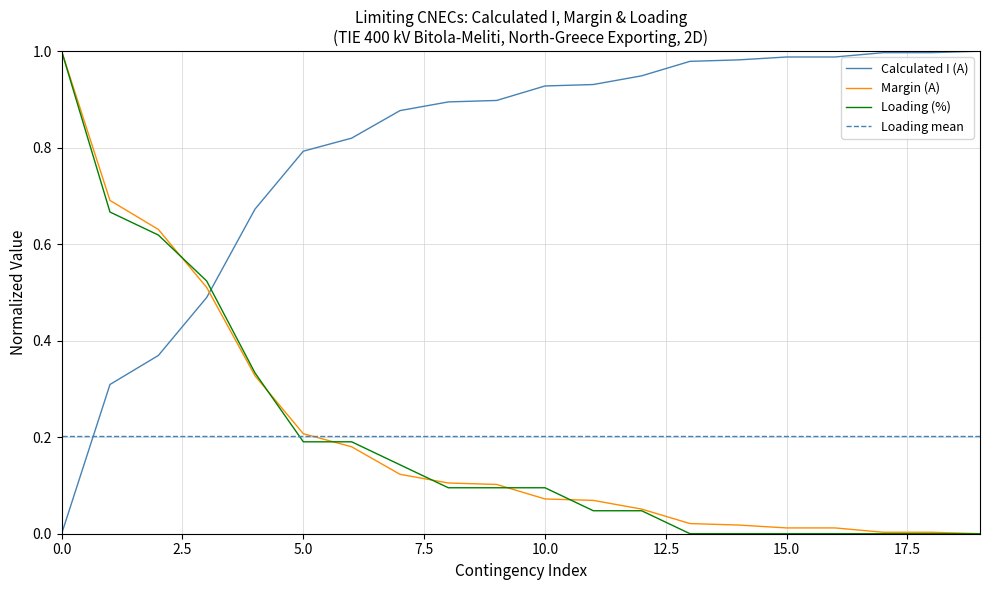

True or false: Loading (%) and Calculated I (A) cross at least once.

True